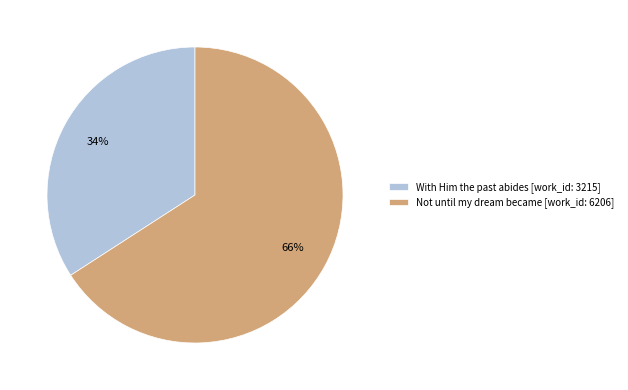

Is there any slice that represents more than half of the pie?

Yes